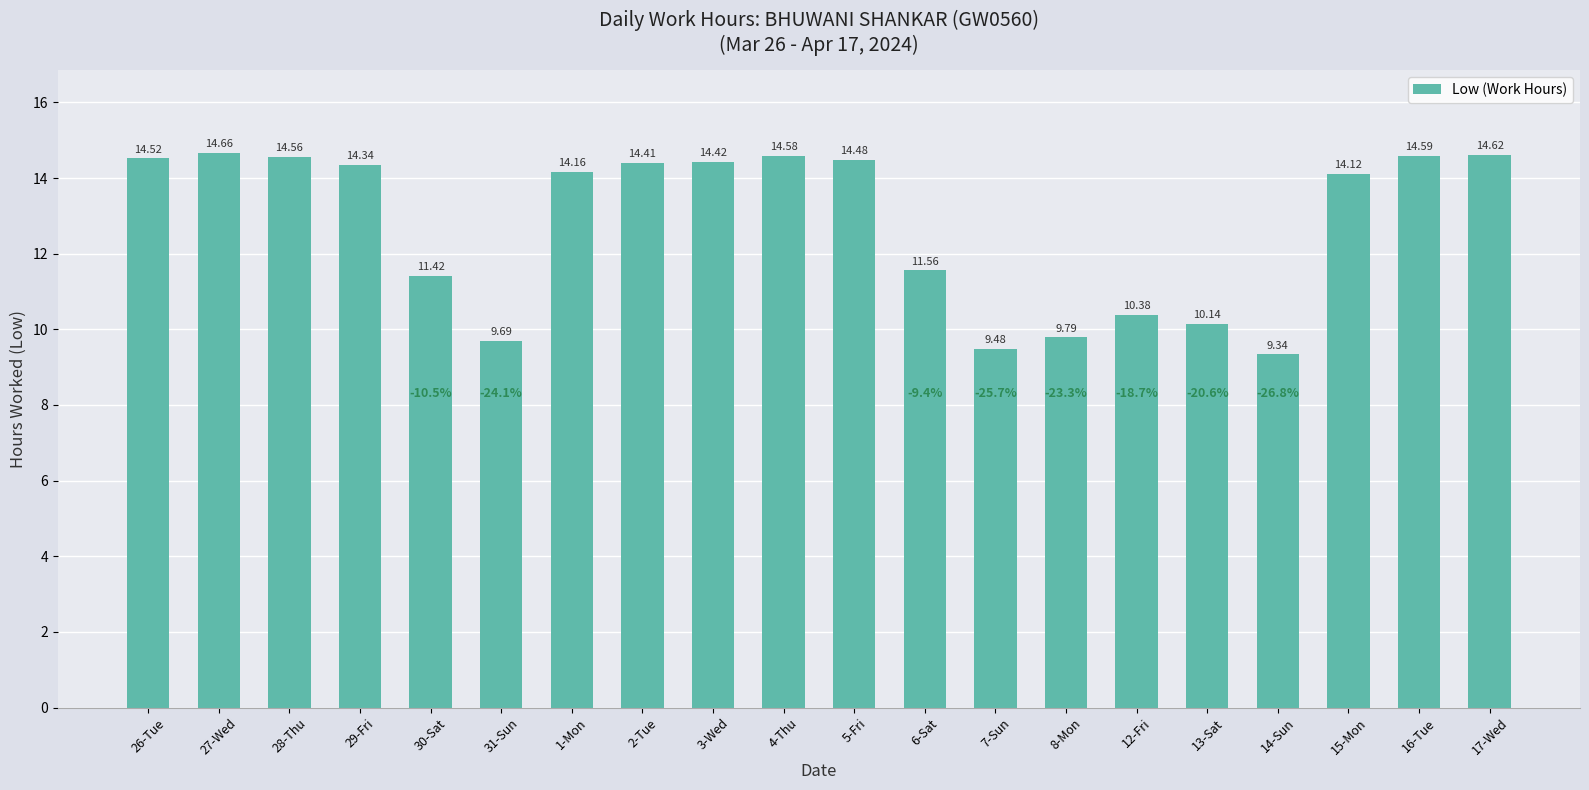

Which label corresponds to the smallest value in the chart?

14-Sun